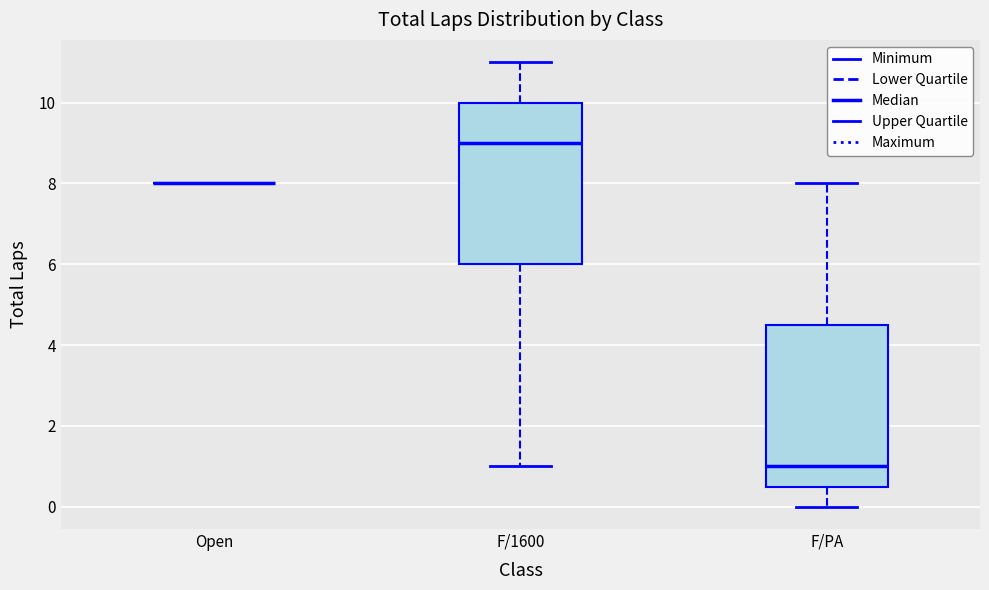

Where does the upper whisker of the box for F/PA end on the y-axis? The values are not printed on the chart, so give them approximately, as read against the axis.

8.0